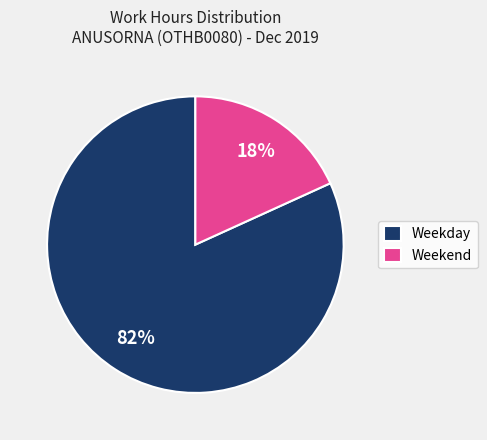

To the nearest percent, what is the difference between the Weekday and Weekend slice percentages?

64%